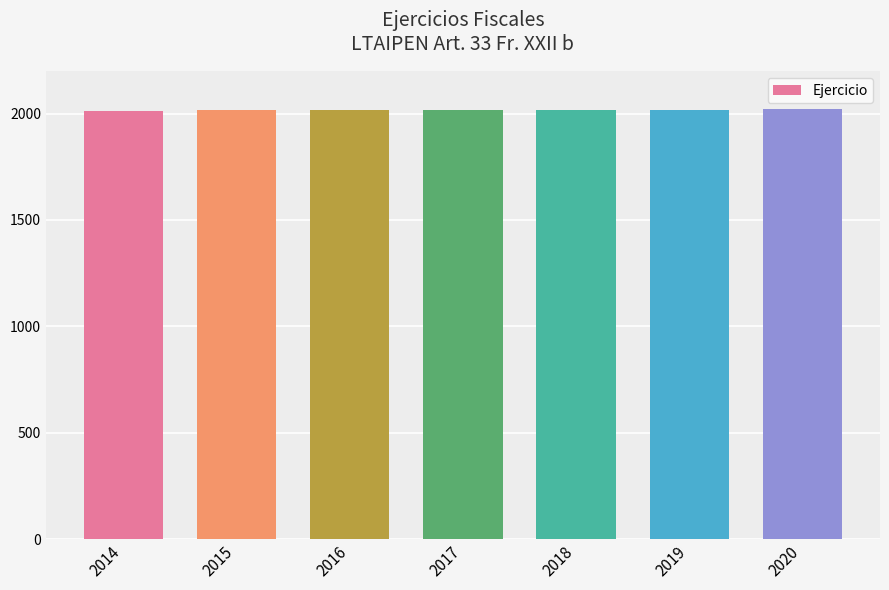

The chart shows a value of 2685 at 2019. True or false?

False